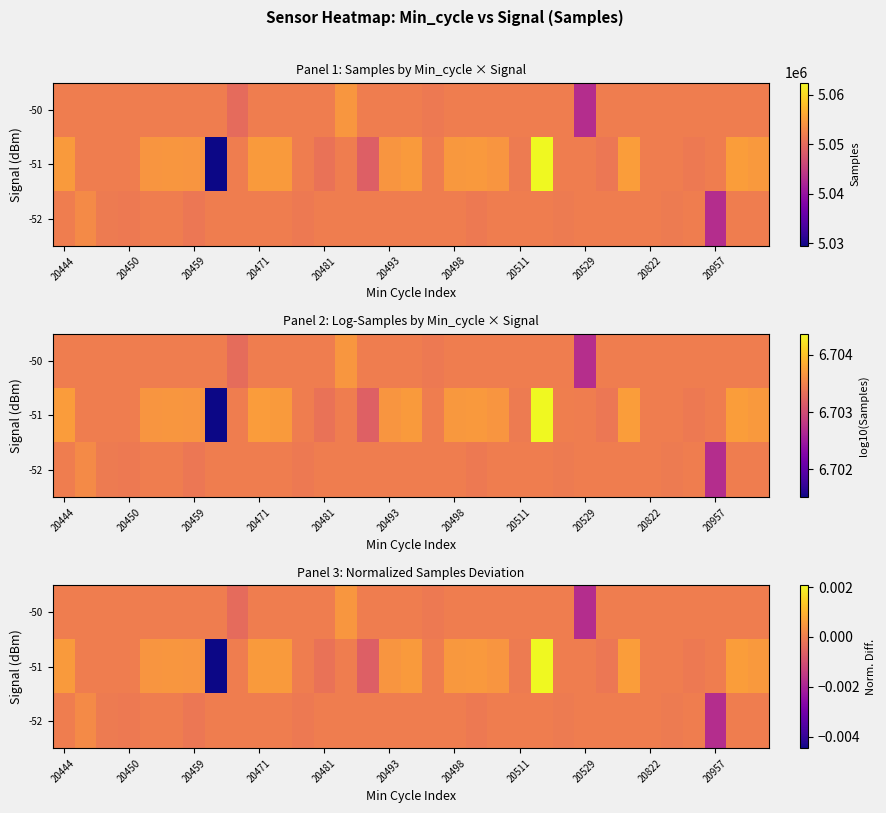

How many values in -50 are below zero?

3